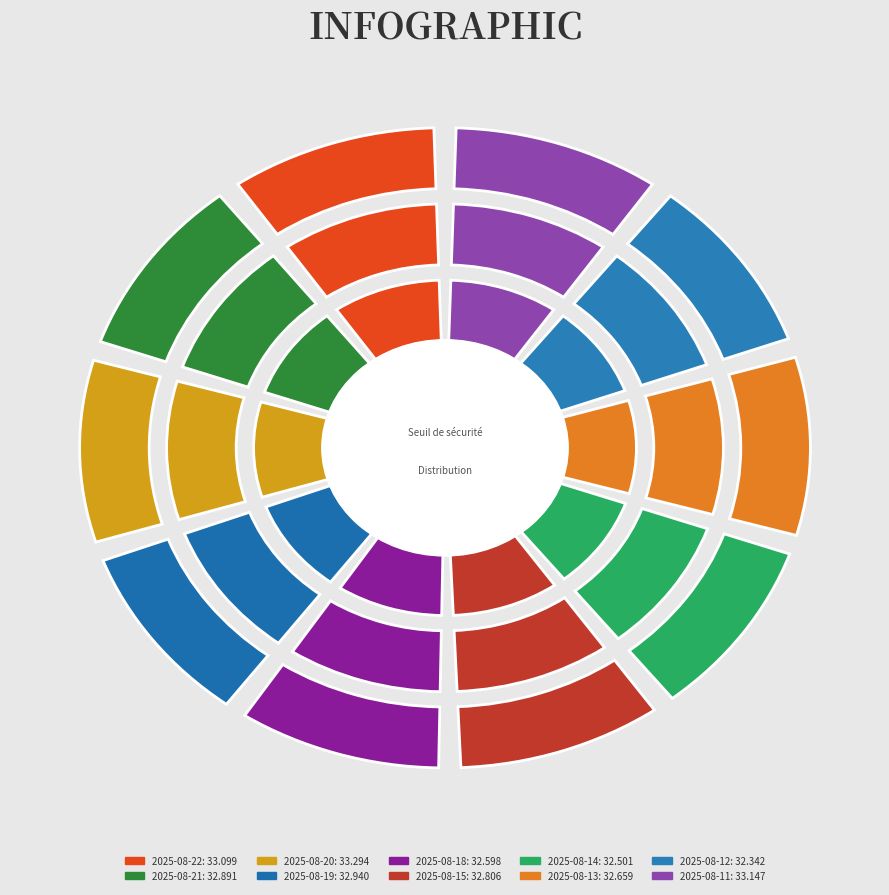

Is 2025-08-12 the majority of the pie?

No